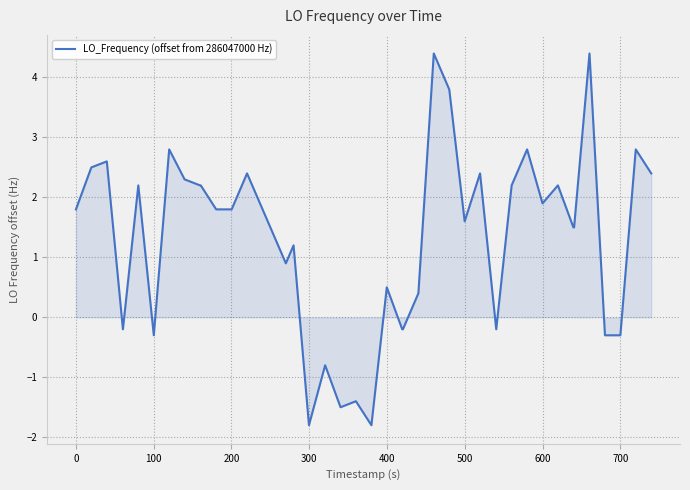

What is the smallest value displayed?

-1.8